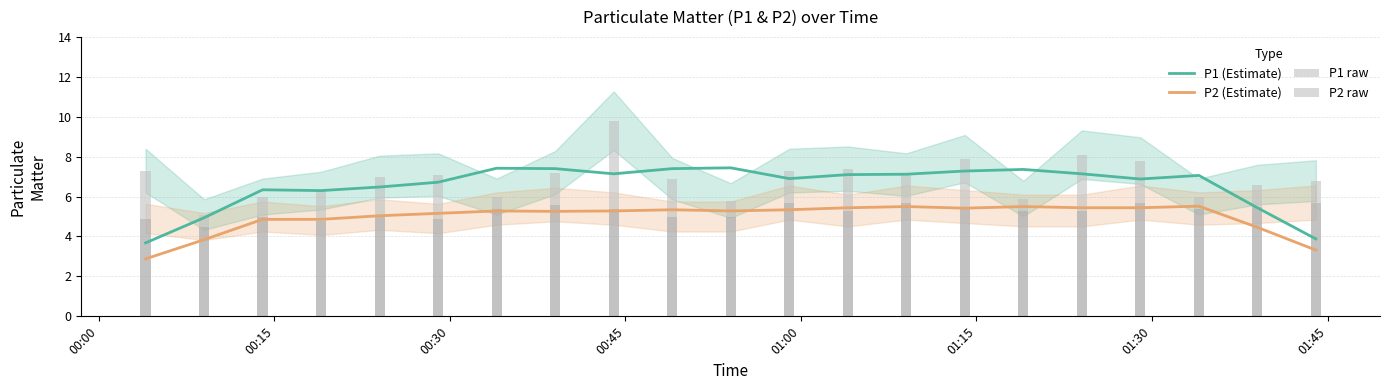

What is the difference between the second highest and second lowest values in the P2 raw series?

0.9